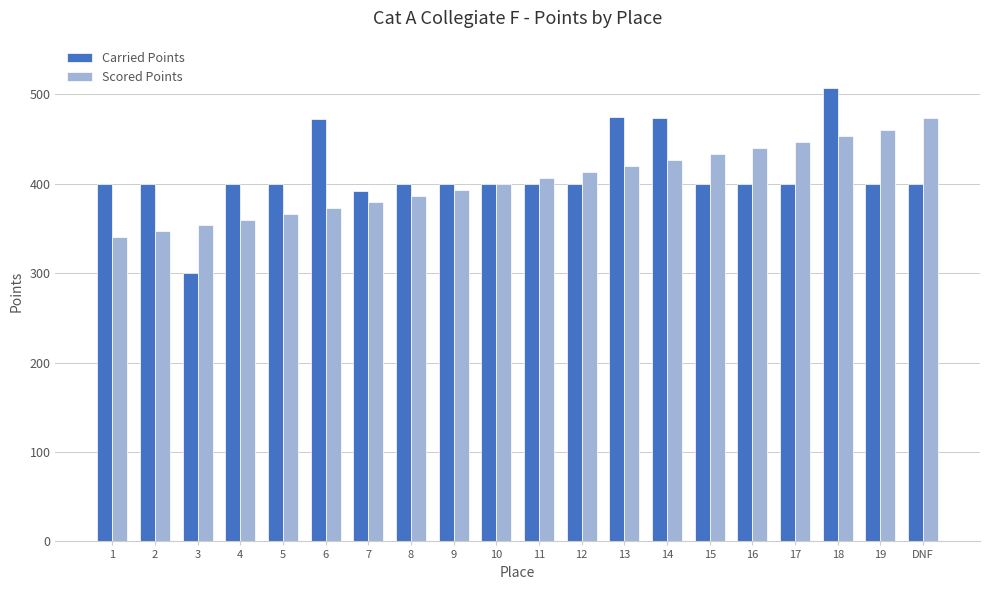

At how many categories does at least one series exceed 326?

20